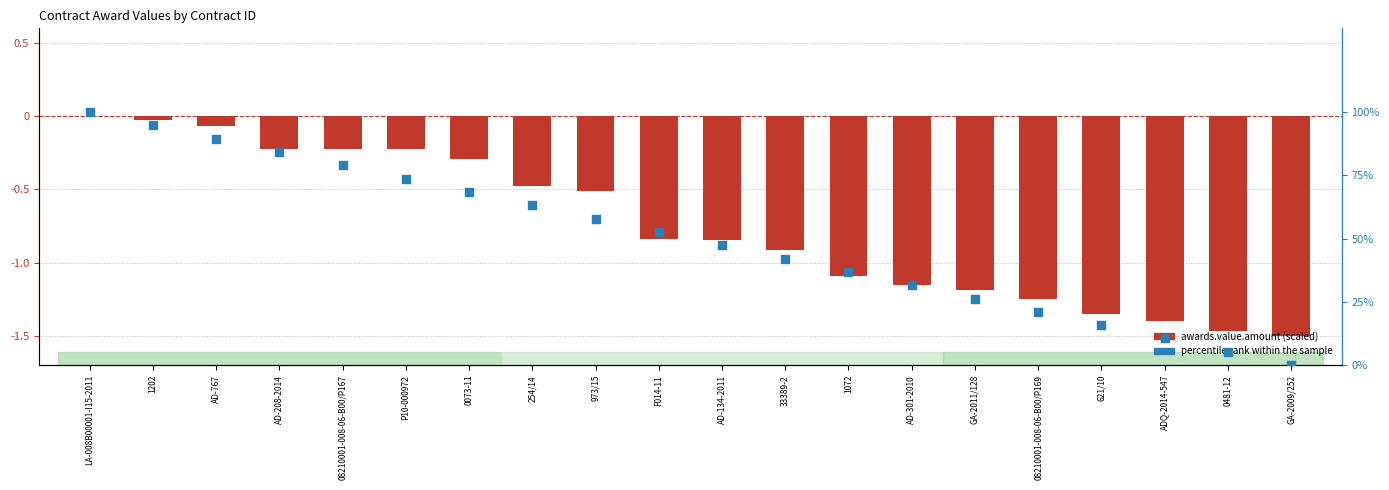

Which series contains the highest Y value?

percentile rank within the sample